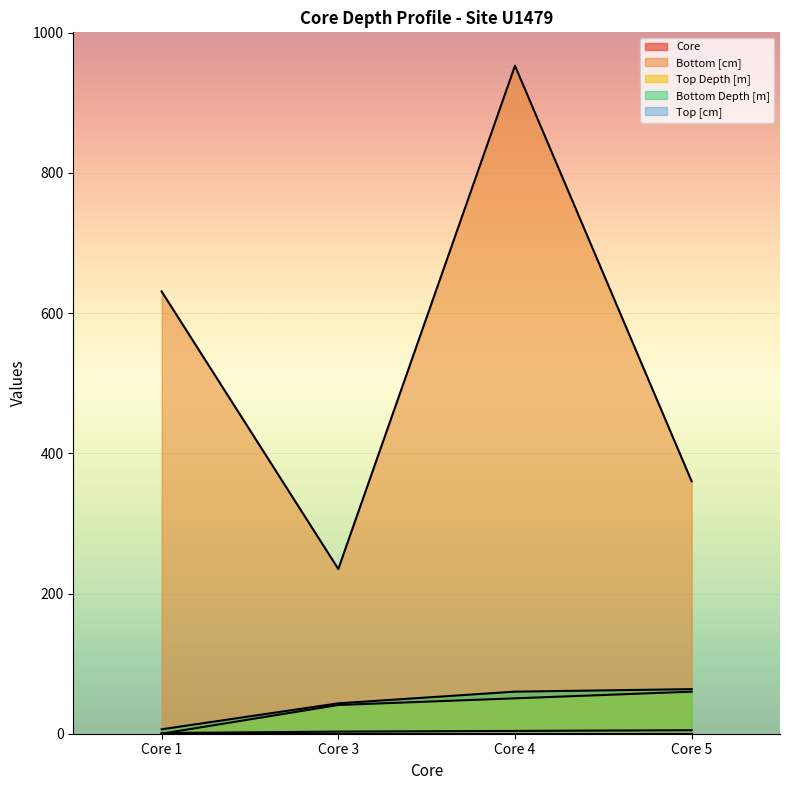

What is the maximum value for Bottom Depth [m]?

63.6